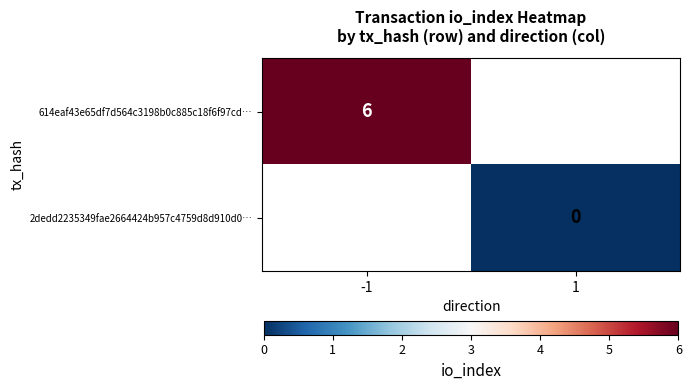

The 614eaf43e65df7d564c3198b0c885c18f6f97cd… series shows 9 at -1. True or false?

False